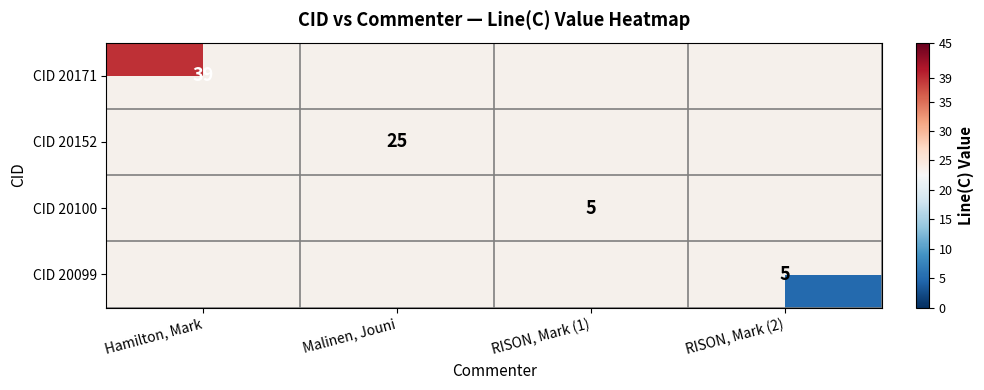

How many categories are shown in the chart?

4